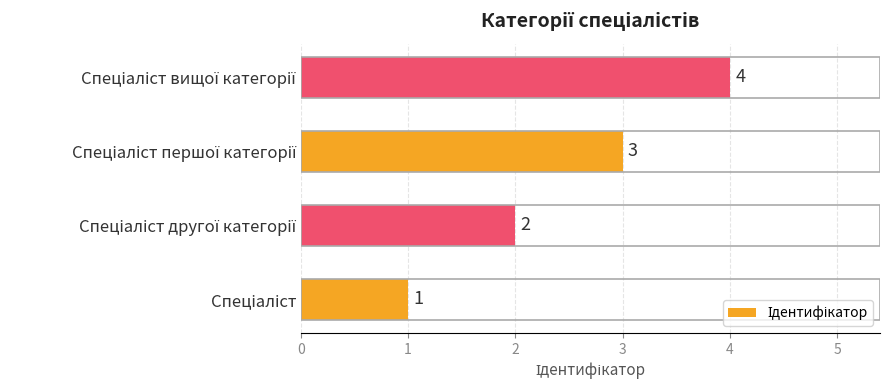

How many data points are less than 3?

2